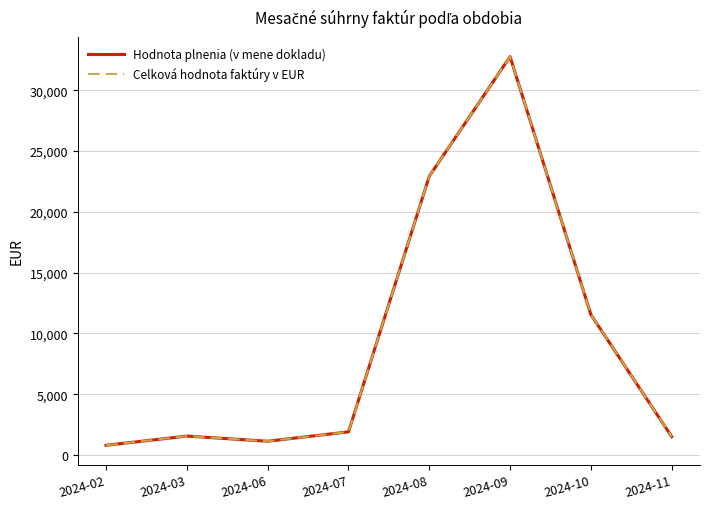

Does the chart display data point markers on the line(s)?

No